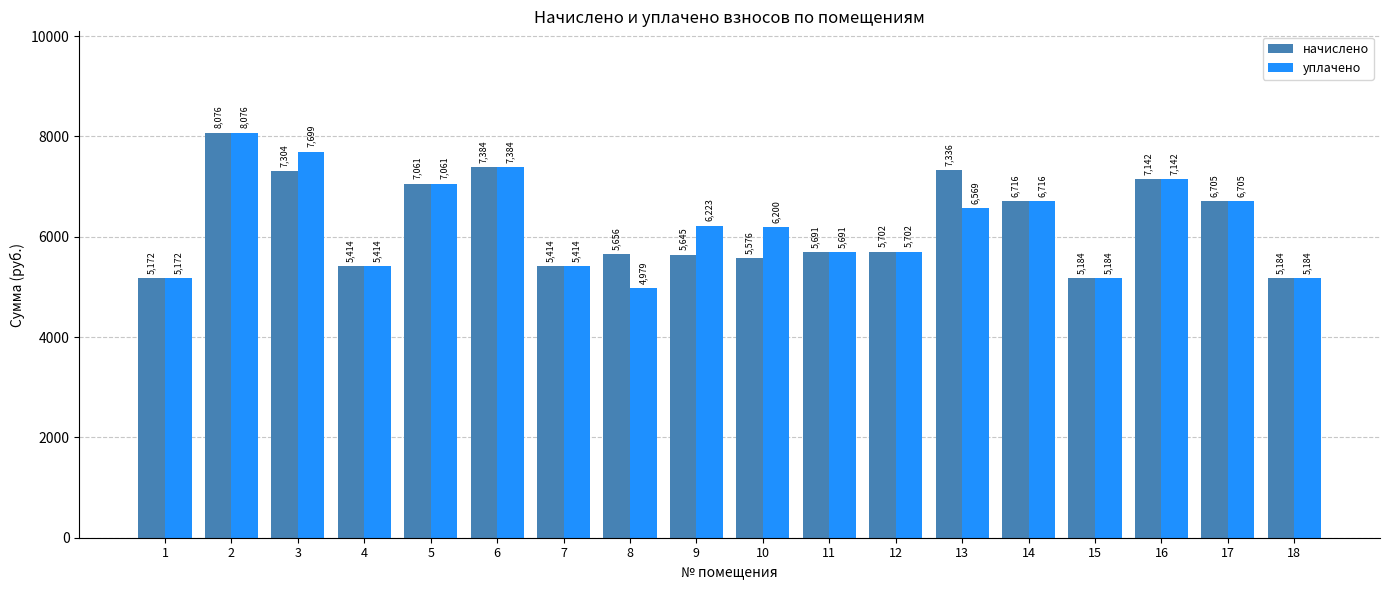

How many data points in начислено are less than 5702?

9